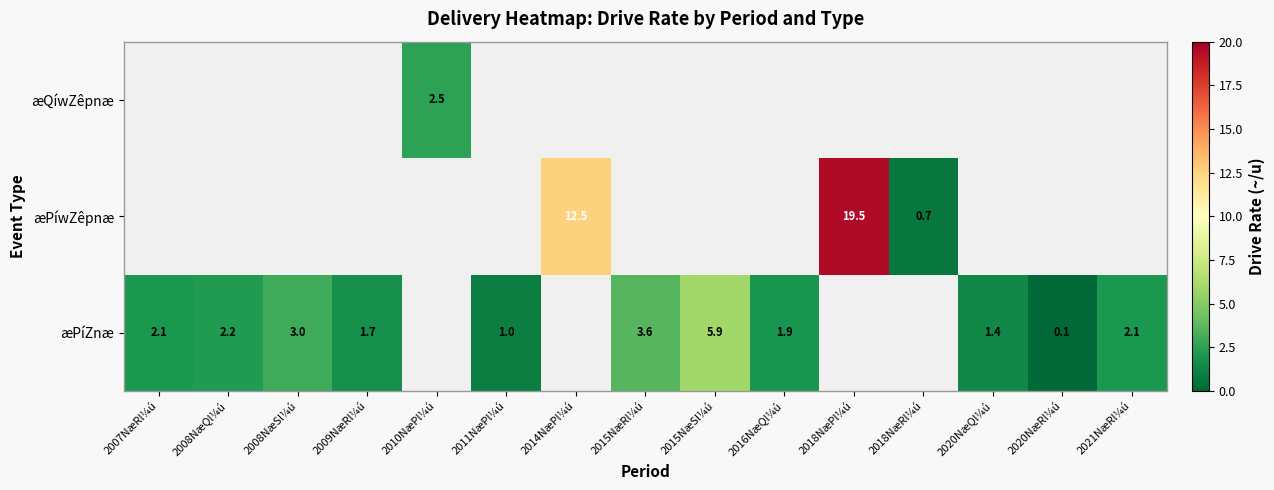

The æQíwZêpnæ series shows 2.5 at 2010NæPl¼ú. True or false?

True